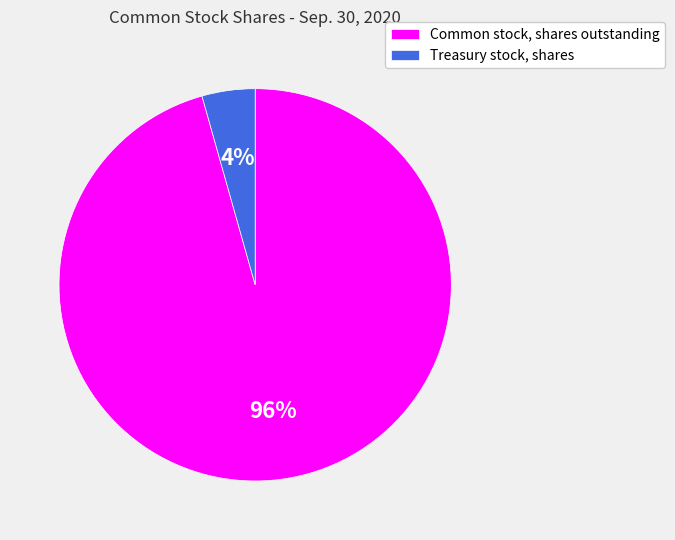

Count the number of slices in the pie.

2